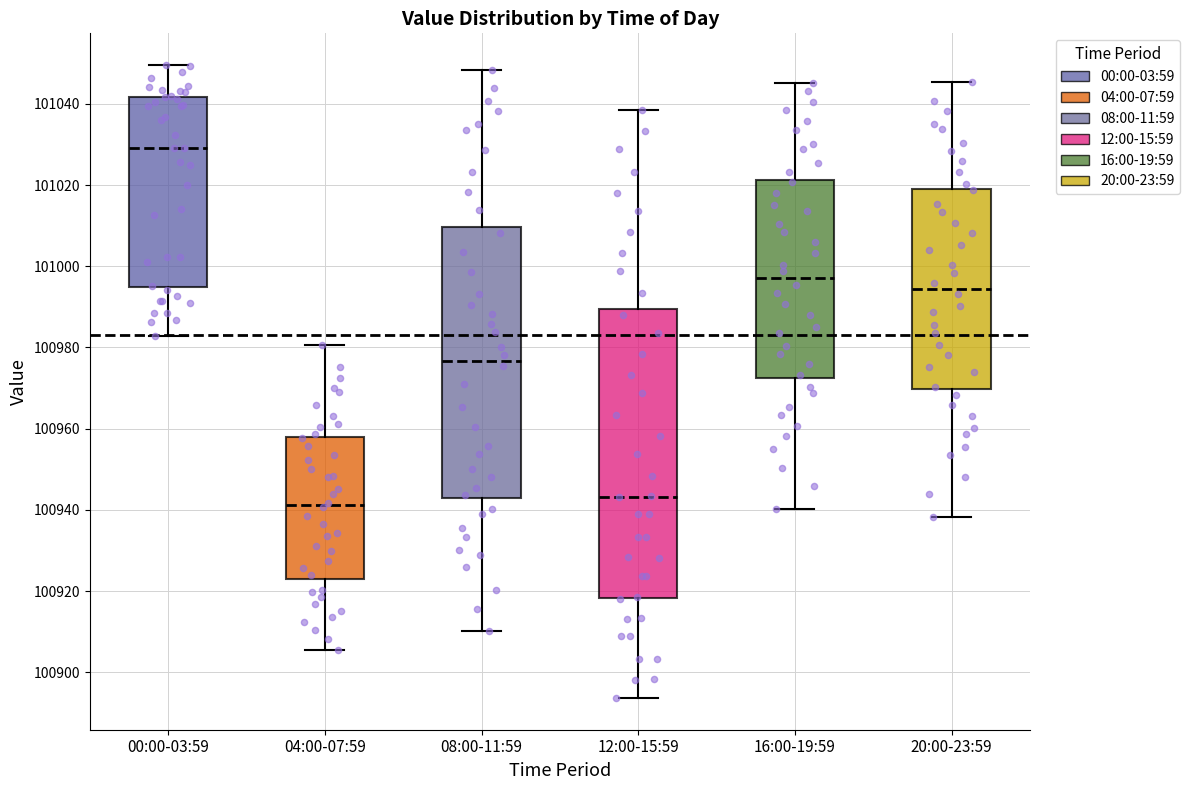

Which box is the tallest, from its lower edge to its upper edge?

12:00-15:59